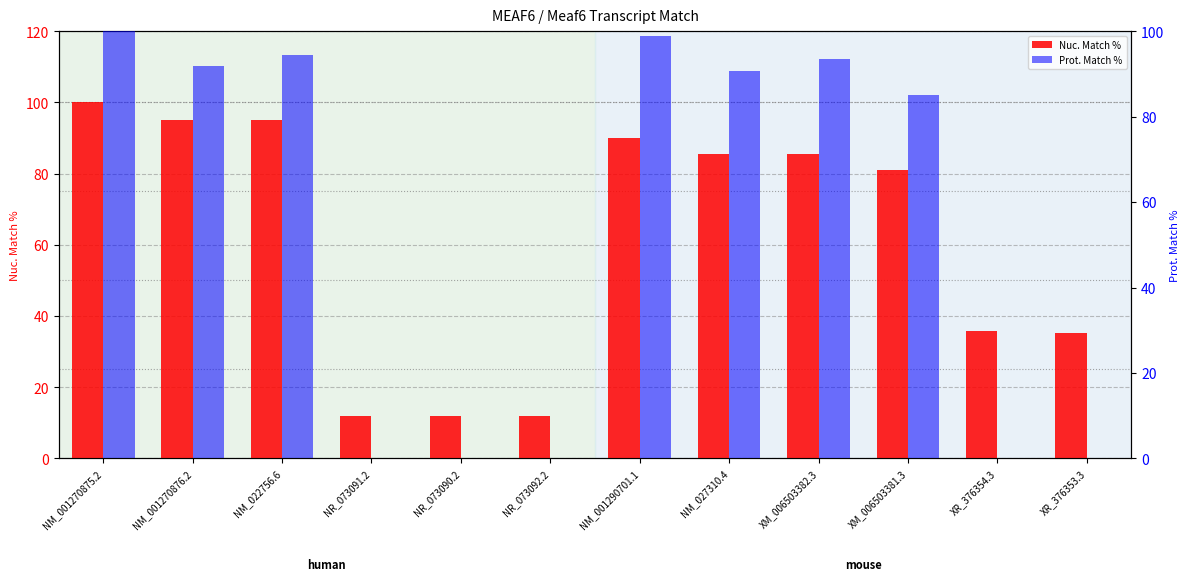

What is the sum of the Prot. Match % values at XM_006503381.3 and NR_073092.2?

85.1